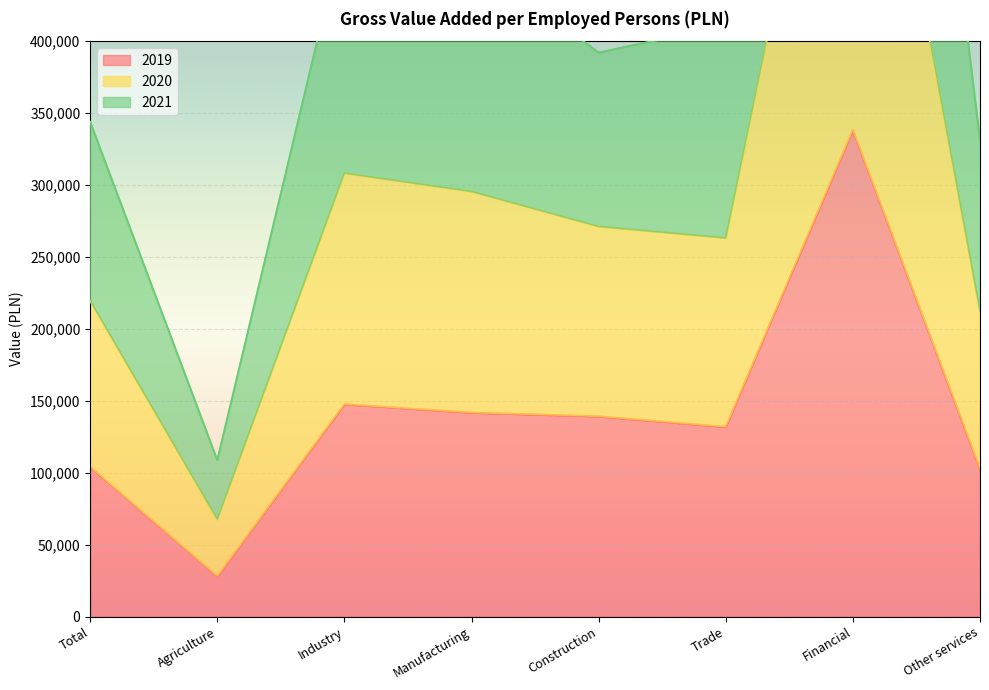

What position from the left is Other services?

8